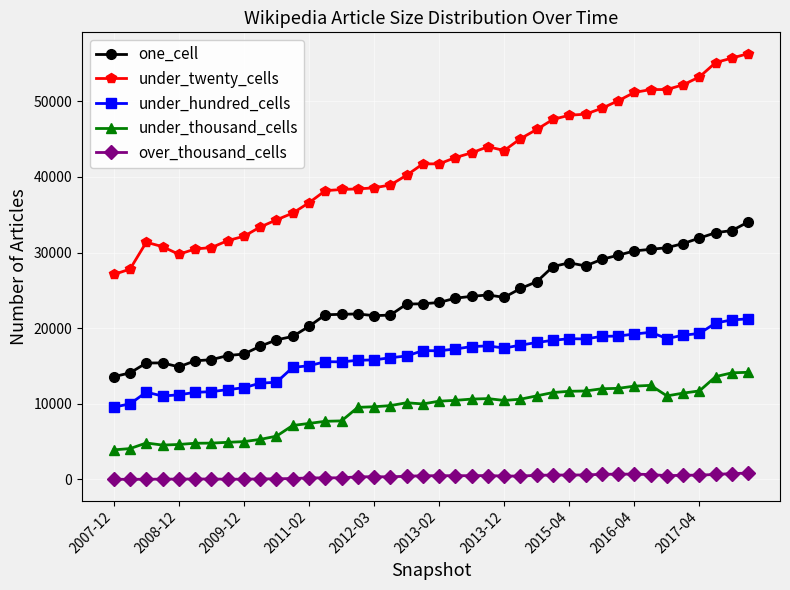

Which series has the widest spread of values?

under_twenty_cells